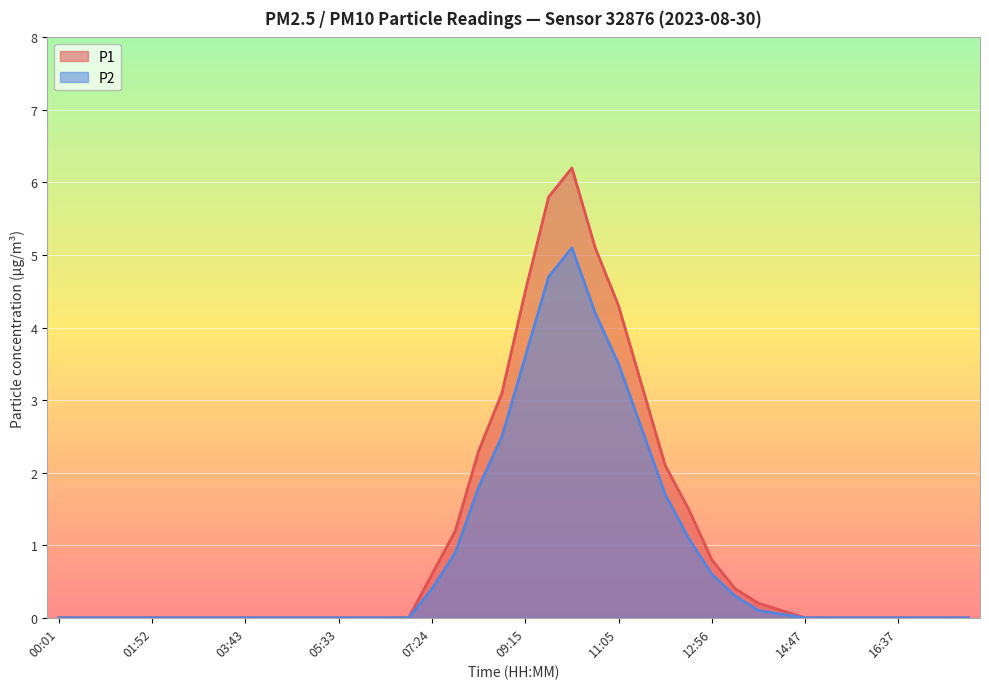

Reading left to right, list all the values displayed in this chart.

P1: 00:01=0.0	00:29=0.0	00:57=0.0	01:24=0.0	01:52=0.0	02:20=0.0	02:47=0.0	03:15=0.0	03:43=0.0	04:10=0.0	04:38=0.0	05:06=0.0	05:33=0.0	06:01=0.0	06:29=0.0	06:56=0.0	07:24=0.6	07:52=1.2	08:19=2.3	08:47=3.1	09:15=4.5	09:42=5.8	10:10=6.2	10:38=5.1	11:05=4.3	11:33=3.2	12:01=2.1	12:28=1.5	12:56=0.8	13:24=0.4	13:51=0.2	14:19=0.1	14:47=0.0	15:14=0.0	15:42=0.0	16:10=0.0	16:37=0.0	17:05=0.0	17:33=0.0	18:00=0.0
P2: 00:01=0.0	00:29=0.0	00:57=0.0	01:24=0.0	01:52=0.0	02:20=0.0	02:47=0.0	03:15=0.0	03:43=0.0	04:10=0.0	04:38=0.0	05:06=0.0	05:33=0.0	06:01=0.0	06:29=0.0	06:56=0.0	07:24=0.4	07:52=0.9	08:19=1.8	08:47=2.5	09:15=3.6	09:42=4.7	10:10=5.1	10:38=4.2	11:05=3.5	11:33=2.6	12:01=1.7	12:28=1.1	12:56=0.6	13:24=0.3	13:51=0.1	14:19=0.1	14:47=0.0	15:14=0.0	15:42=0.0	16:10=0.0	16:37=0.0	17:05=0.0	17:33=0.0	18:00=0.0